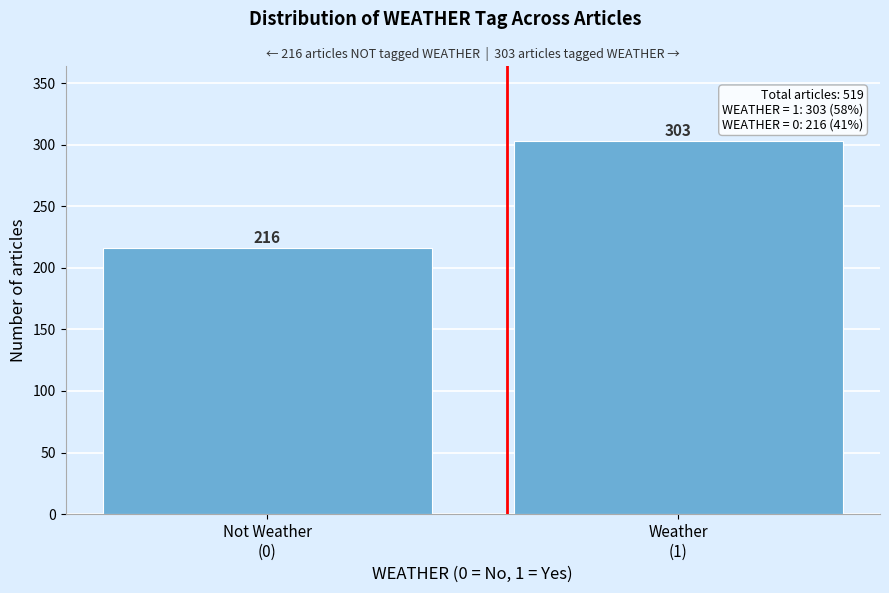

Reading left to right, list all the values displayed in this chart.

216	303